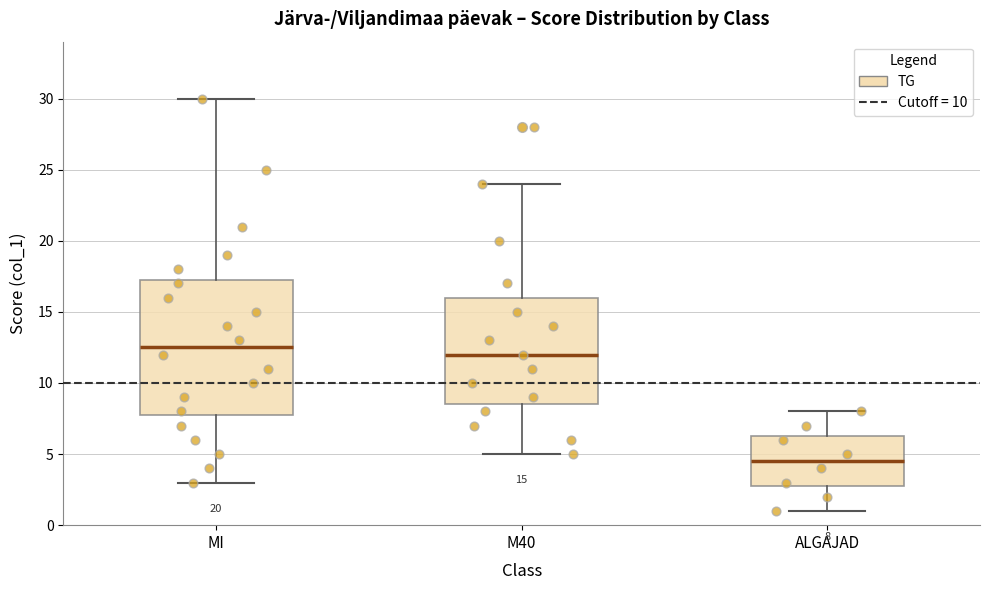

Which box's median line is the highest?

MI